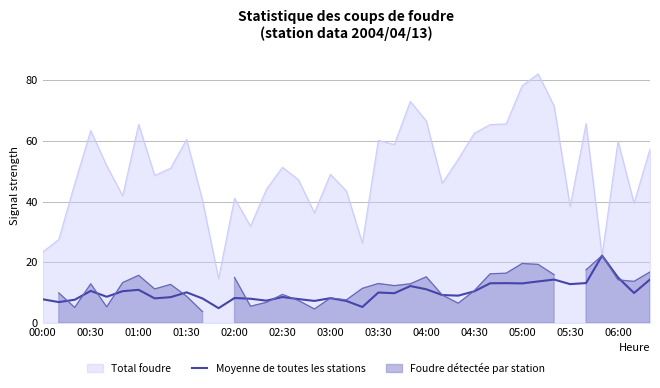

What is the lowest value of the Moyenne de toutes les stations series?

4.9